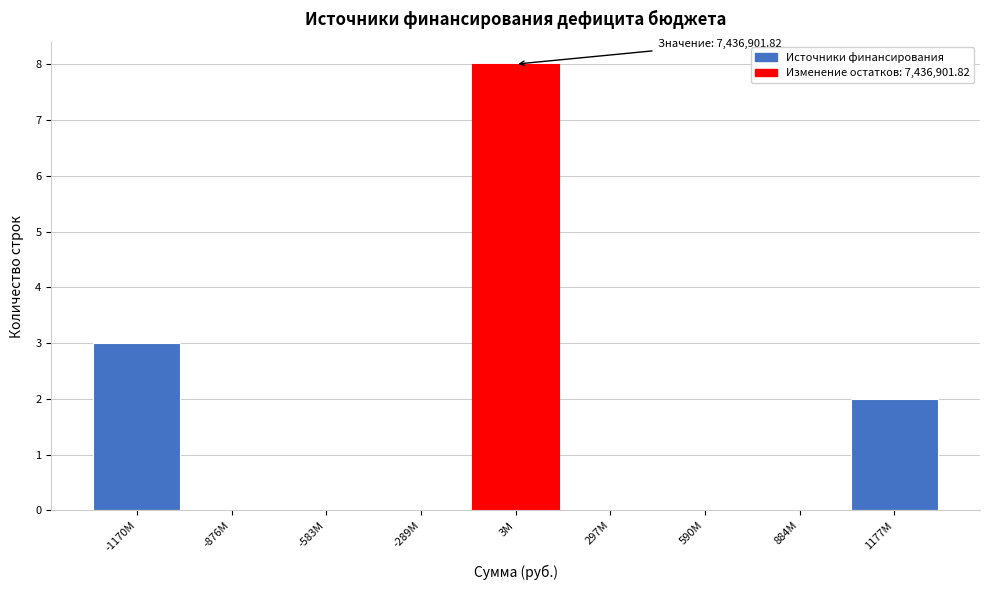

Reading left to right, extract all data points from this chart.

-1170M=3	-876M=0	-583M=0	-289M=0	3M=8	297M=0	590M=0	884M=0	1177M=2